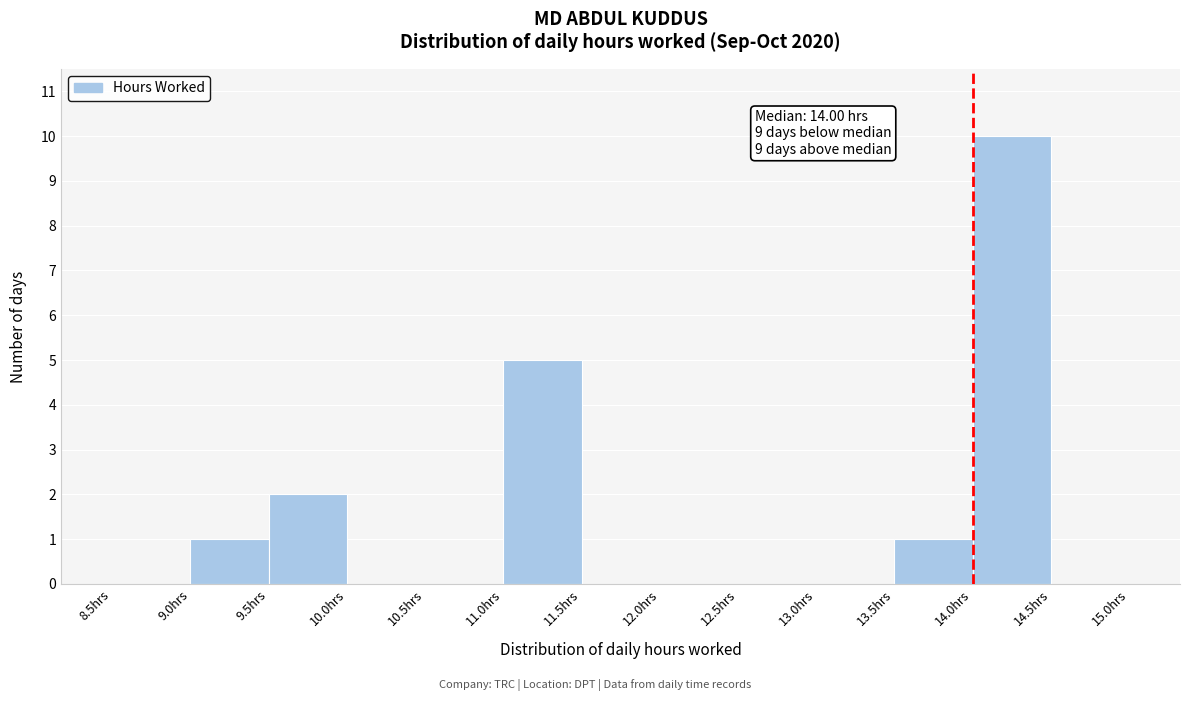

Which range on the x-axis has the tallest bar?

14.0 to 14.5